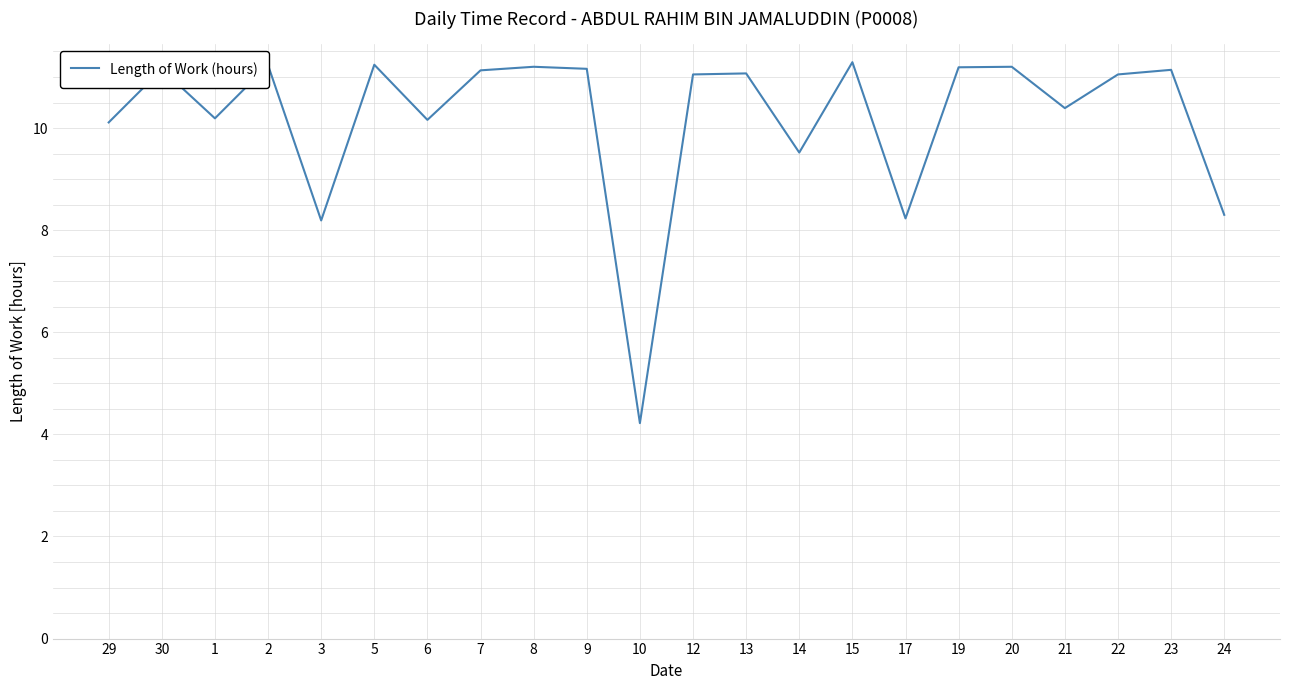

How many series are shown in this chart?

1